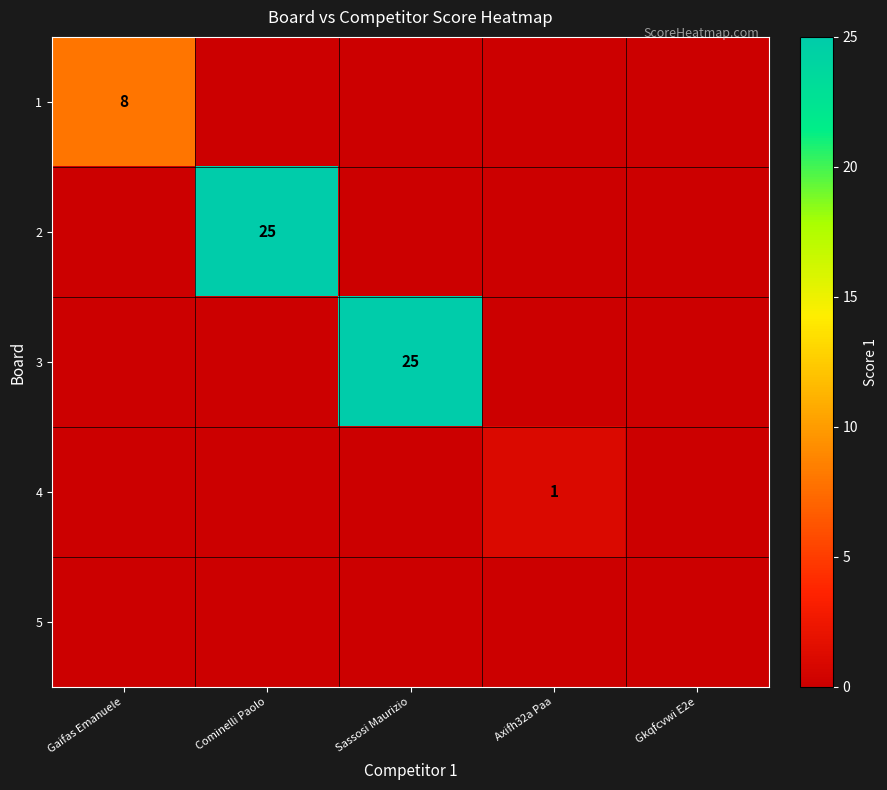

What is the spread (max minus min) of values at Axifh32a Paa?

1